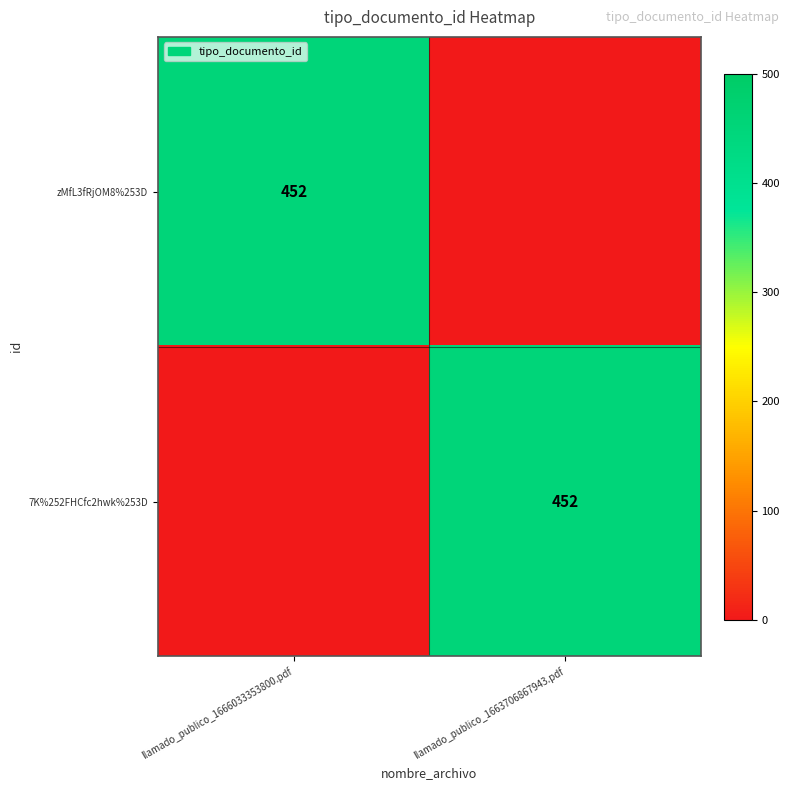

What is the greatest value displayed?

452